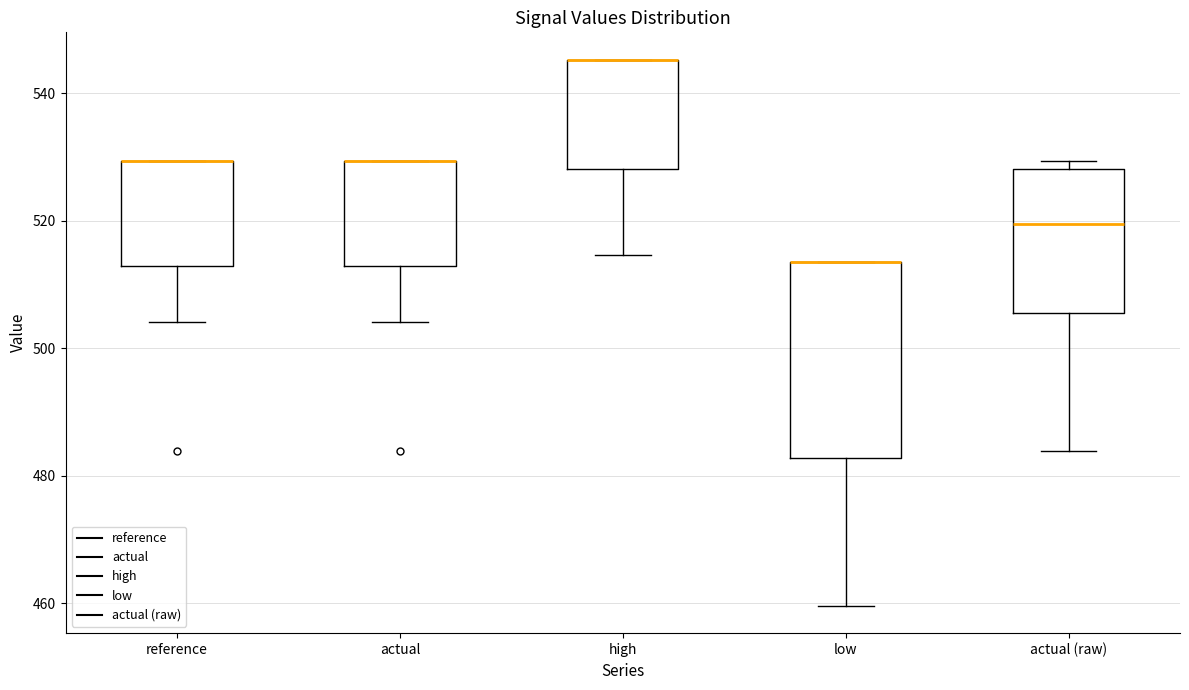

Comparing the boxes themselves (not the whiskers), which one is the tallest?

low